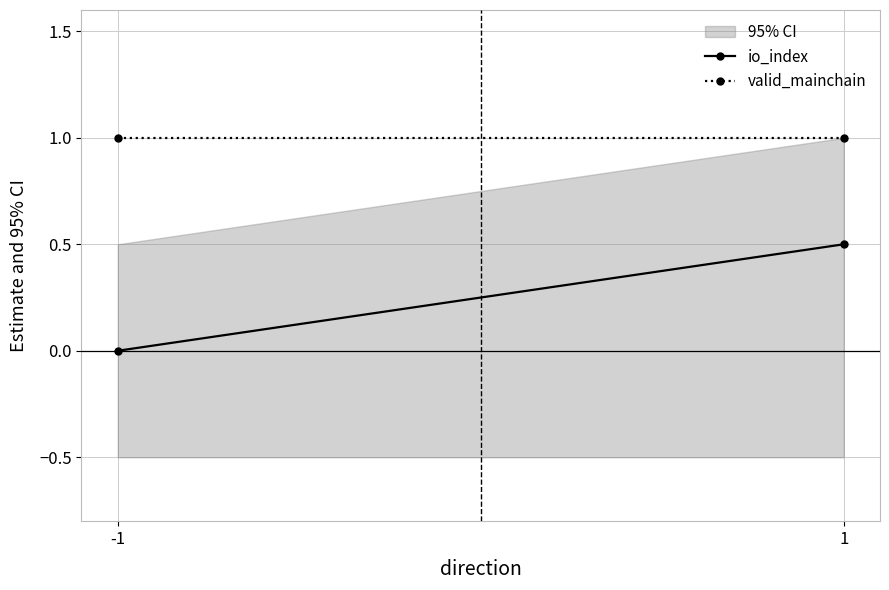

What is the sum of all valid_mainchain values?

2.0